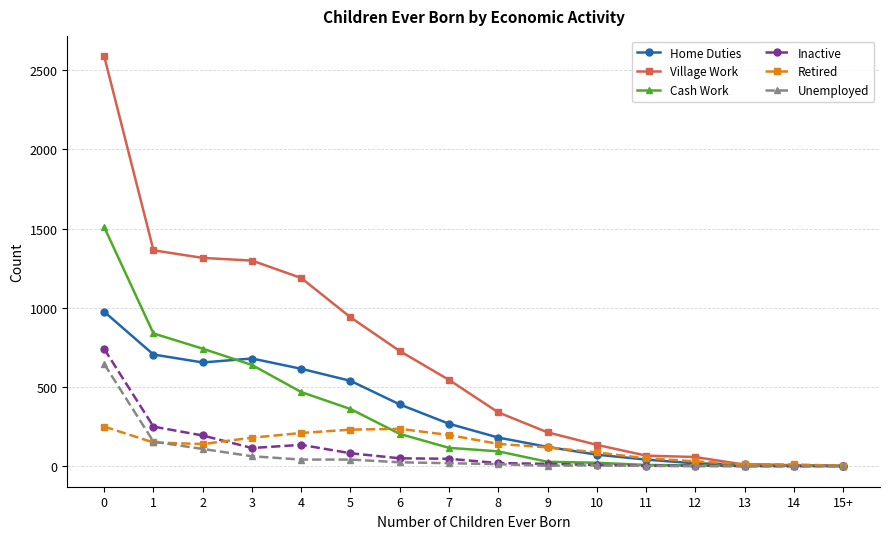

How many distinct data groups are displayed?

6